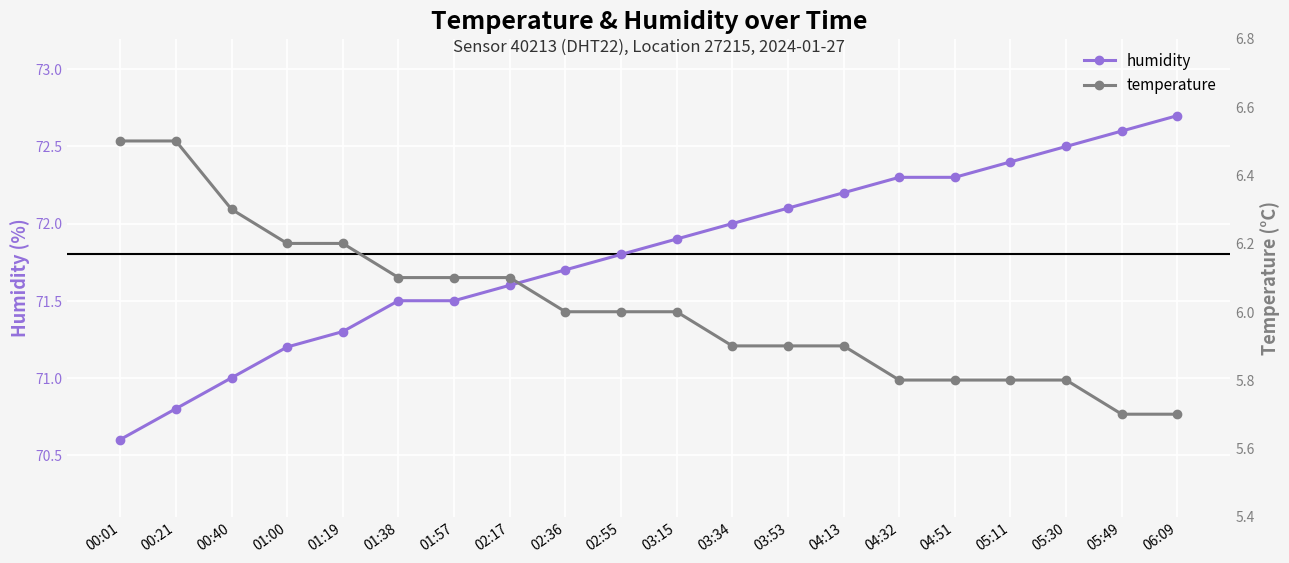

What is the sum of the temperature values at 03:15 and 01:38?

12.1